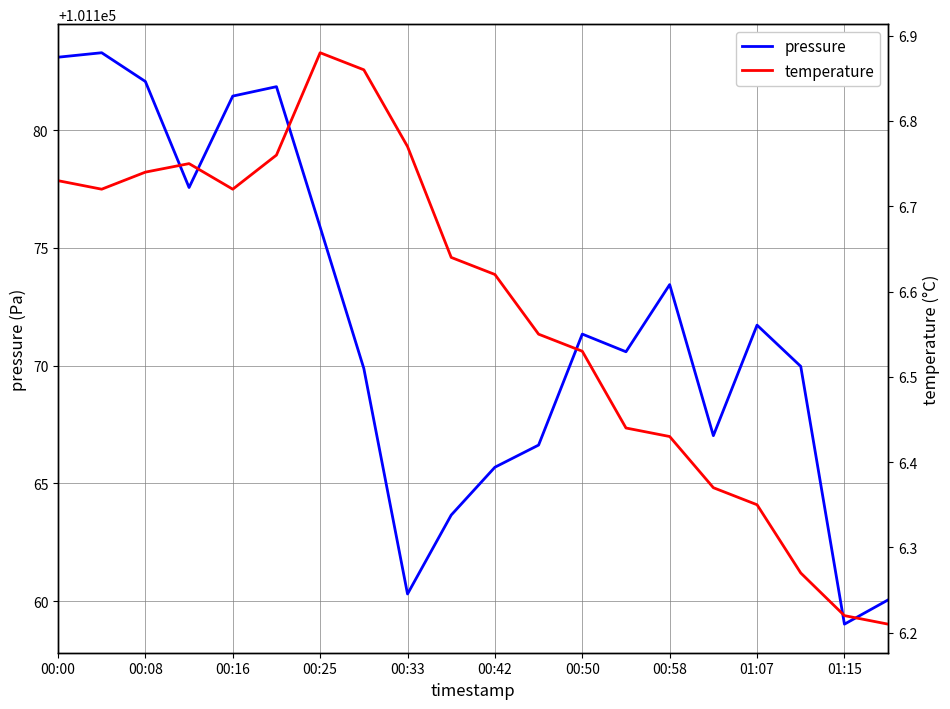

True or false: temperature and pressure cross at least once.

False